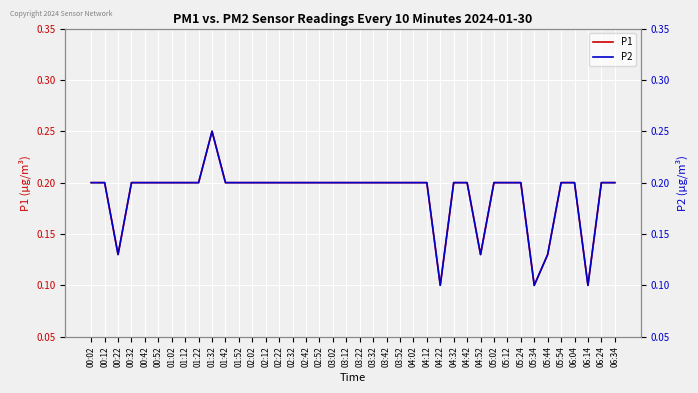

How many distinct data groups are displayed?

2